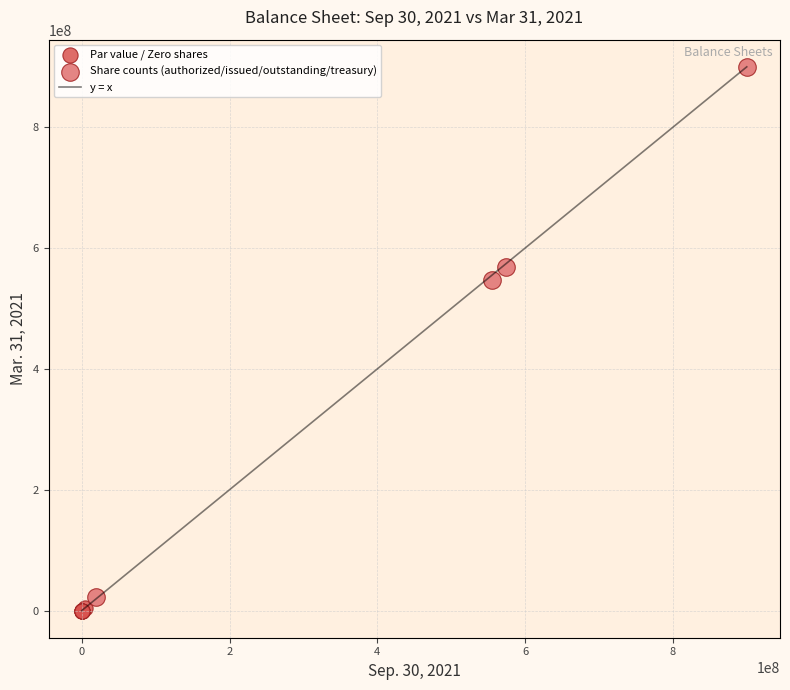

Which series reaches the maximum Y coordinate?

Share counts (authorized/issued/outstanding/treasury)